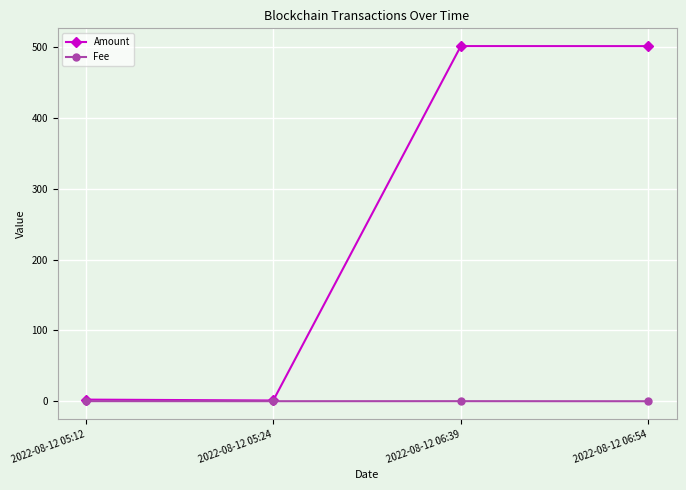

What is the greatest value displayed?

501.4